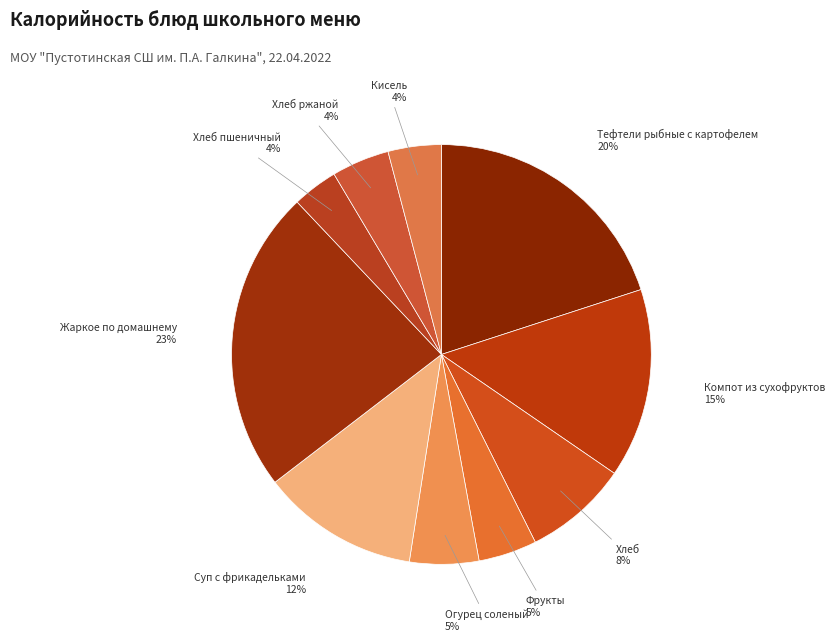

Is there a majority slice in this chart?

No